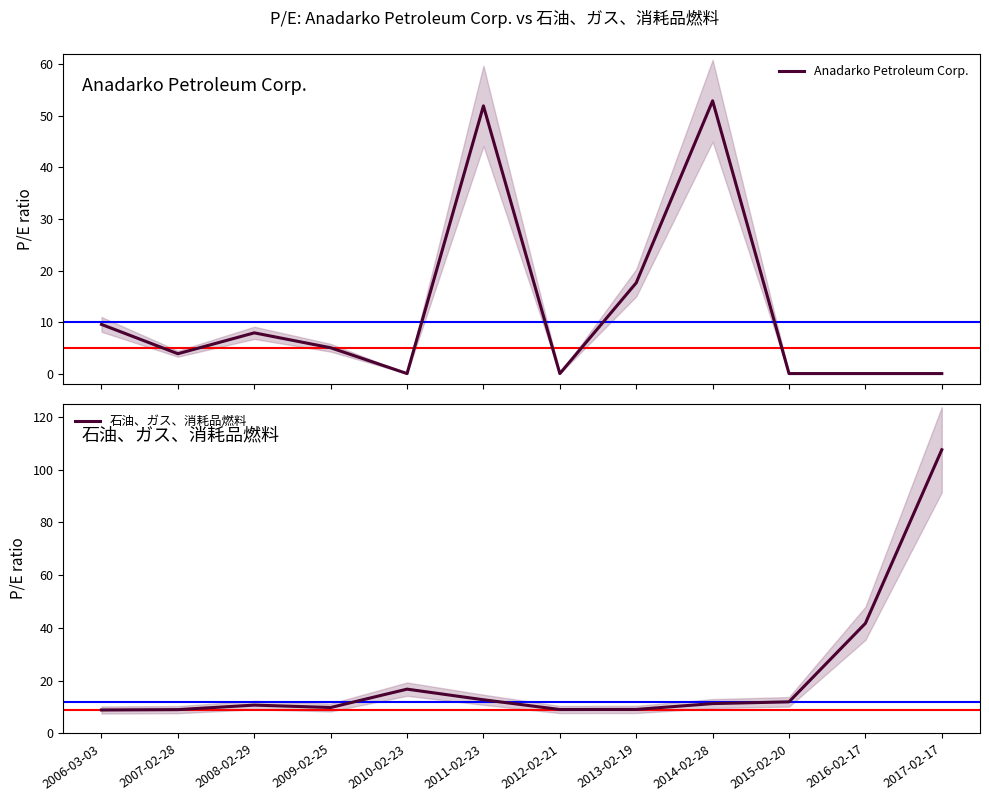

Is it true that 石油、ガス、消耗品燃料 equals 6.5 at 2008-02-29?

False